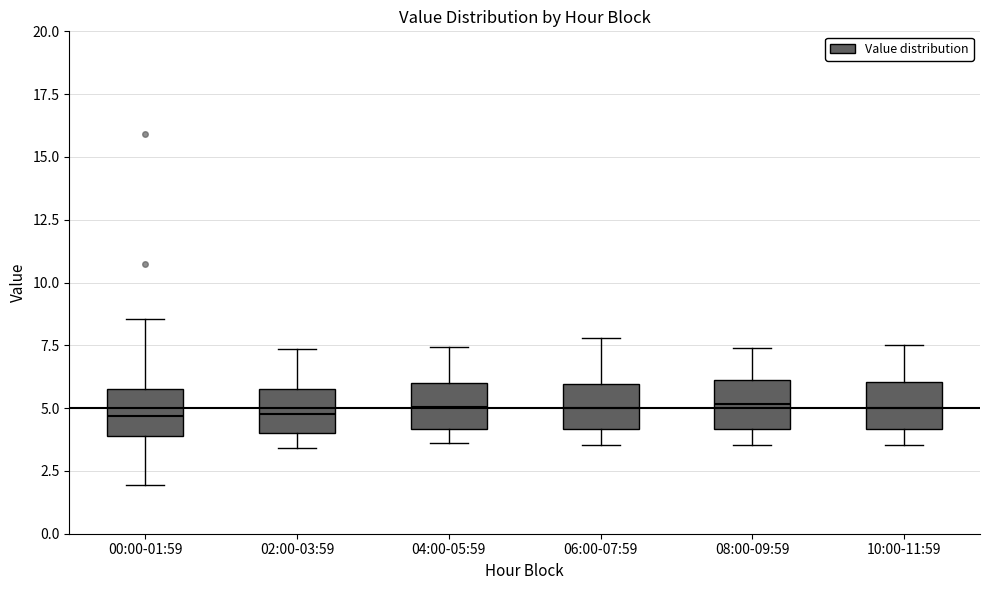

Reading left to right, transcribe this box plot: for each box, give where its median line is, the range the box spans, and where its two whiskers end, as read against the y-axis. The values are not printed on the chart, so give them approximately, as read against the axis.

00:00-01:59: median 4.5, box 4.0 to 6.0, whiskers 2.0 to 8.5
02:00-03:59: median 5.0, box 4.0 to 6.0, whiskers 3.5 to 7.5
04:00-05:59: median 5.0, box 4.0 to 6.0, whiskers 3.5 to 7.5
06:00-07:59: median 5.0, box 4.0 to 6.0, whiskers 3.5 to 8.0
08:00-09:59: median 5.0, box 4.0 to 6.0, whiskers 3.5 to 7.5
10:00-11:59: median 5.0, box 4.0 to 6.0, whiskers 3.5 to 7.5